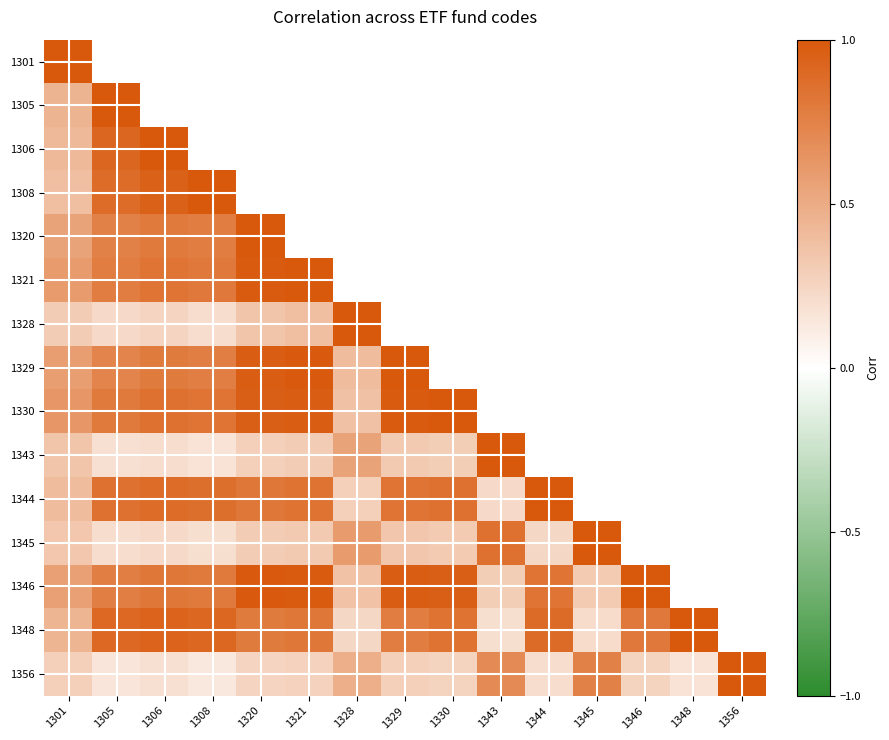

Between 1328 and 1320, which is larger?

1320